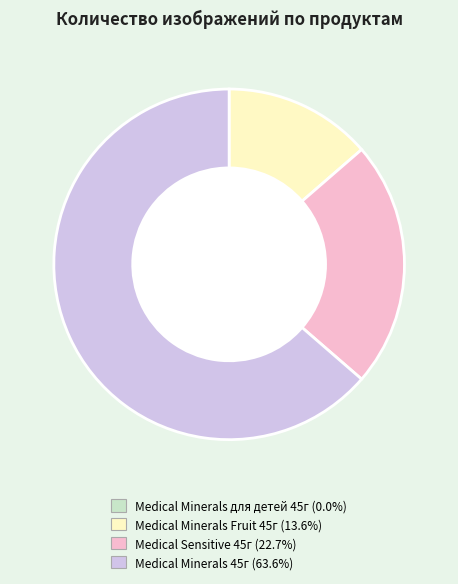

Which category has the biggest portion of the pie?

Medical Minerals 45г